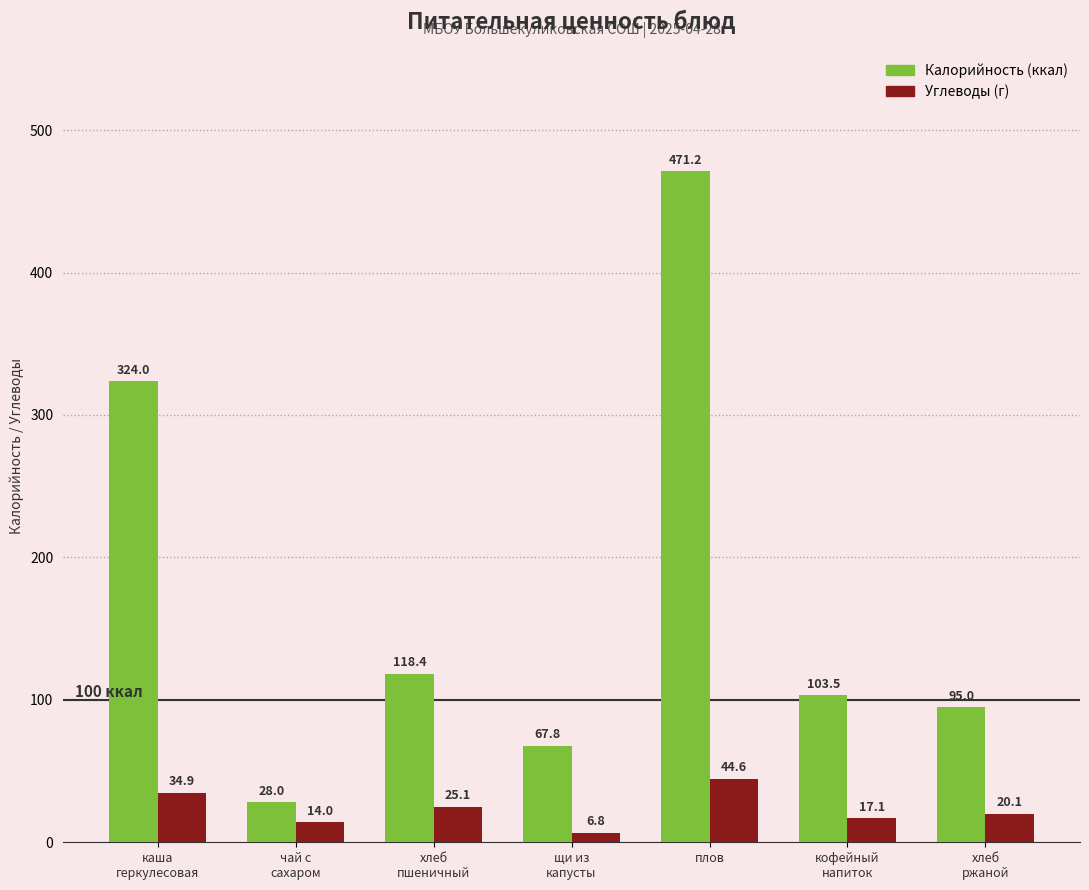

What is the label of the 5th bar from the left?

плов